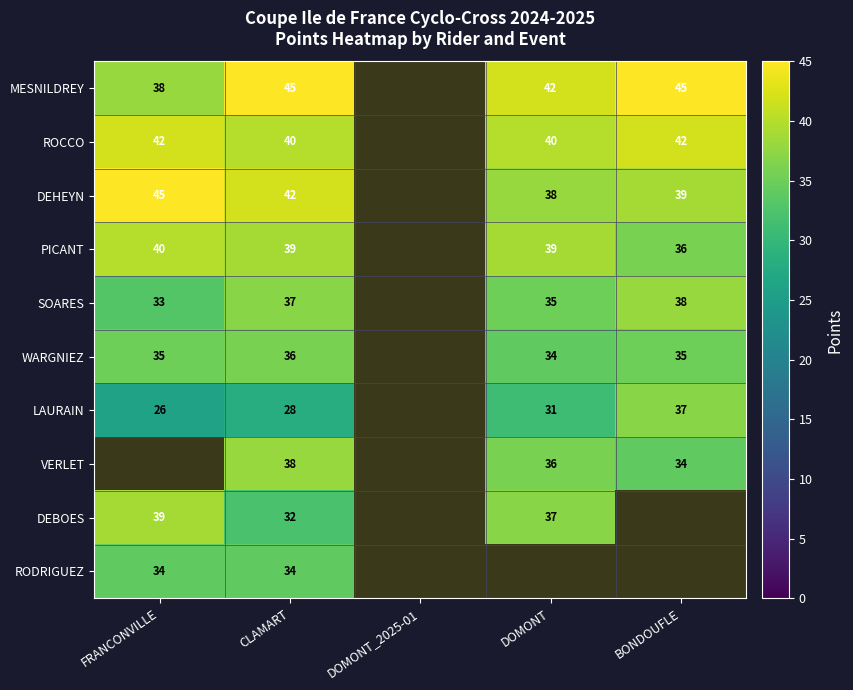

Is the value of DEHEYN at DOMONT greater than the value of WARGNIEZ at DOMONT?

Yes